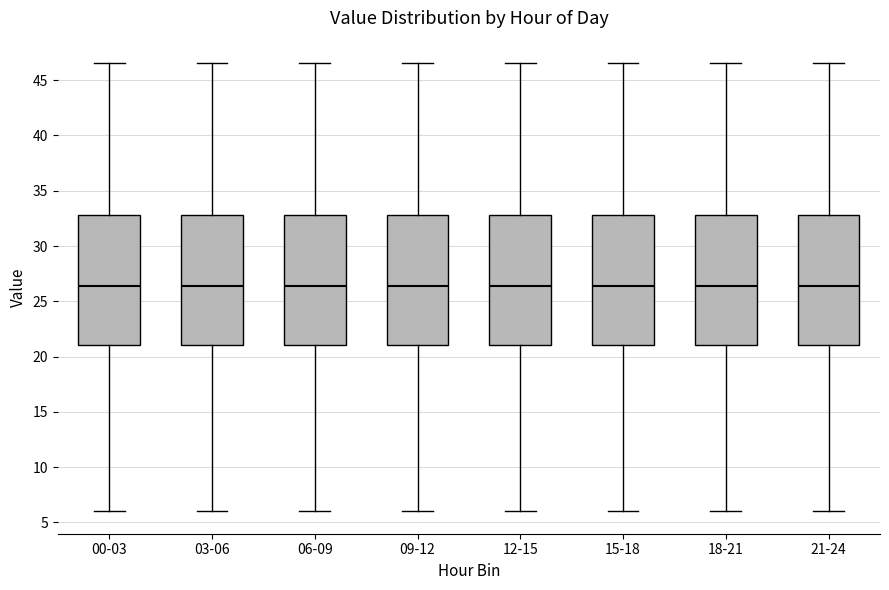

Reading left to right, read every box against the y-axis: the position of its median line, the range the box covers, and the ends of its whiskers. The values are not printed on the chart, so give them approximately, as read against the axis.

00-03: median 26.5, box 21.0 to 33.0, whiskers 6.0 to 46.5
03-06: median 26.5, box 21.0 to 33.0, whiskers 6.0 to 46.5
06-09: median 26.5, box 21.0 to 33.0, whiskers 6.0 to 46.5
09-12: median 26.5, box 21.0 to 33.0, whiskers 6.0 to 46.5
12-15: median 26.5, box 21.0 to 33.0, whiskers 6.0 to 46.5
15-18: median 26.5, box 21.0 to 33.0, whiskers 6.0 to 46.5
18-21: median 26.5, box 21.0 to 33.0, whiskers 6.0 to 46.5
21-24: median 26.5, box 21.0 to 33.0, whiskers 6.0 to 46.5